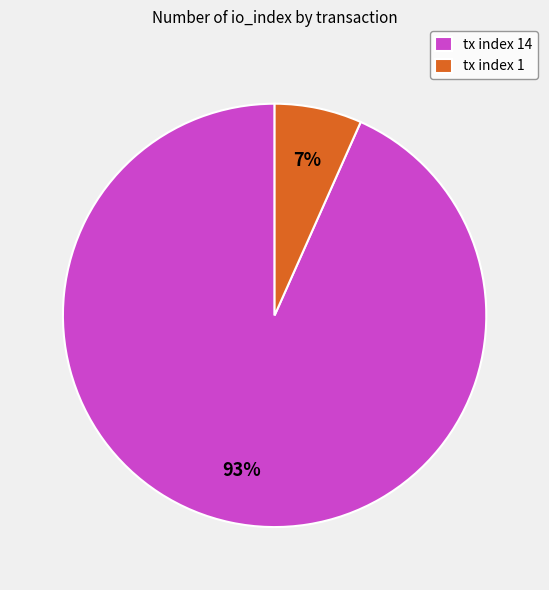

Is tx index 1 the majority of the pie?

No